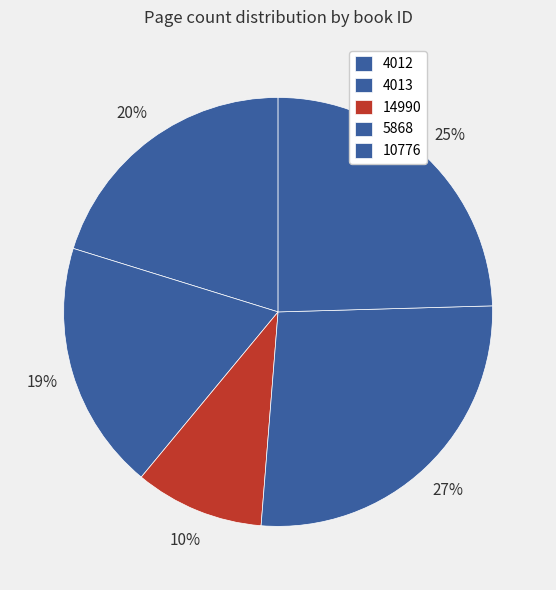

Count the number of slices in the pie.

5